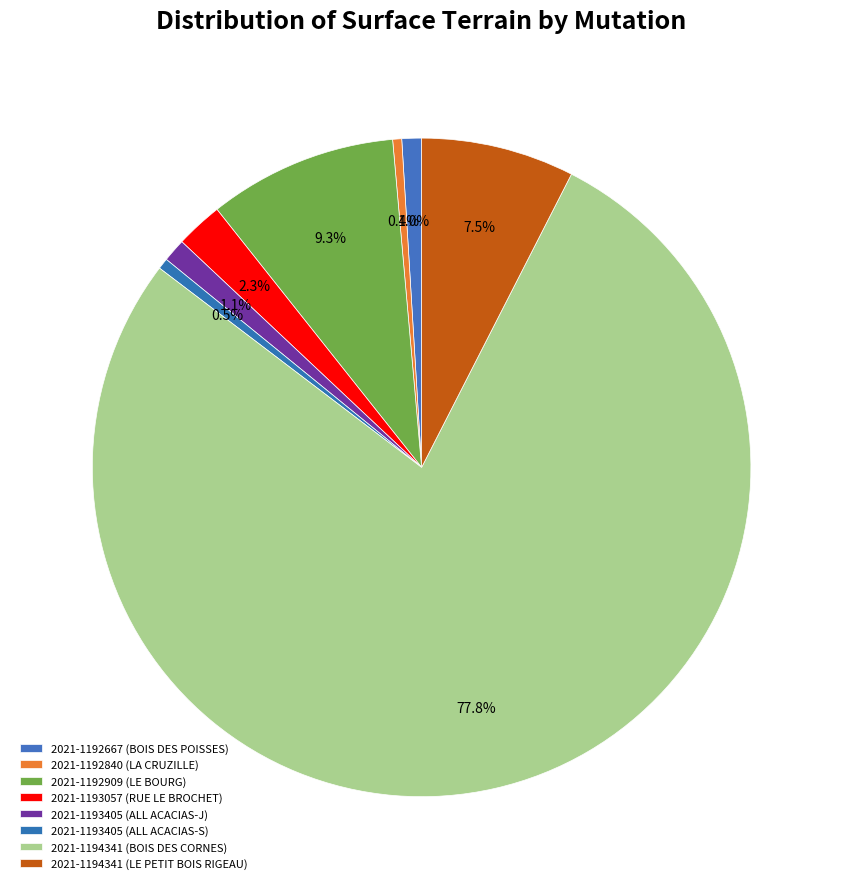

Does 2021-1194341 (BOIS DES CORNES) account for over 50% of the chart?

Yes